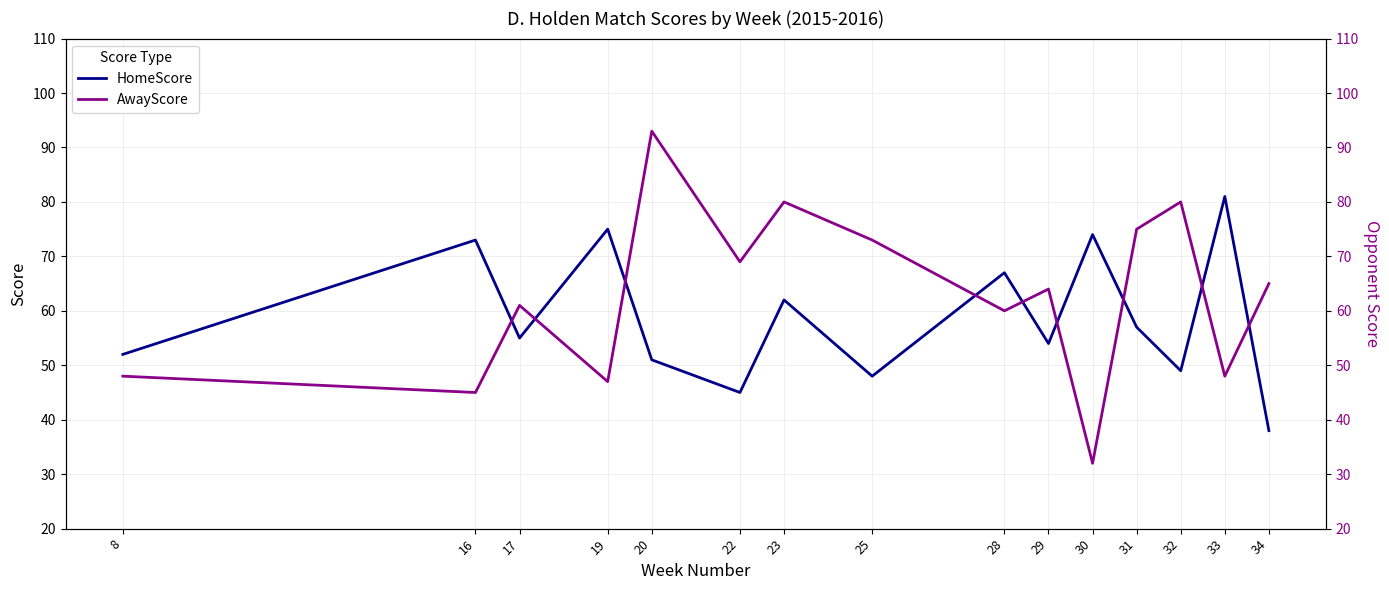

How many lines are shown in the chart?

2